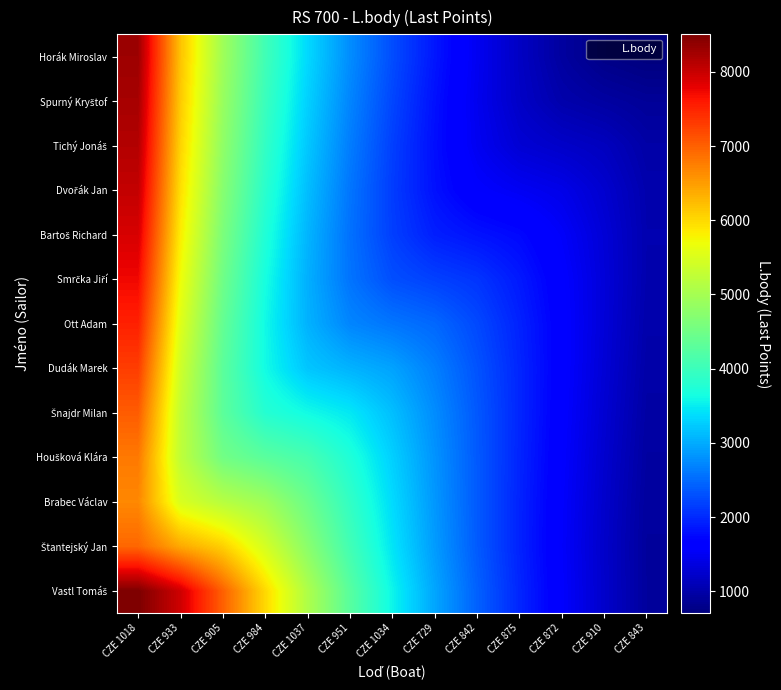

Which series changed the most between CZE 1037 and CZE 872?

Vastl Tomáš